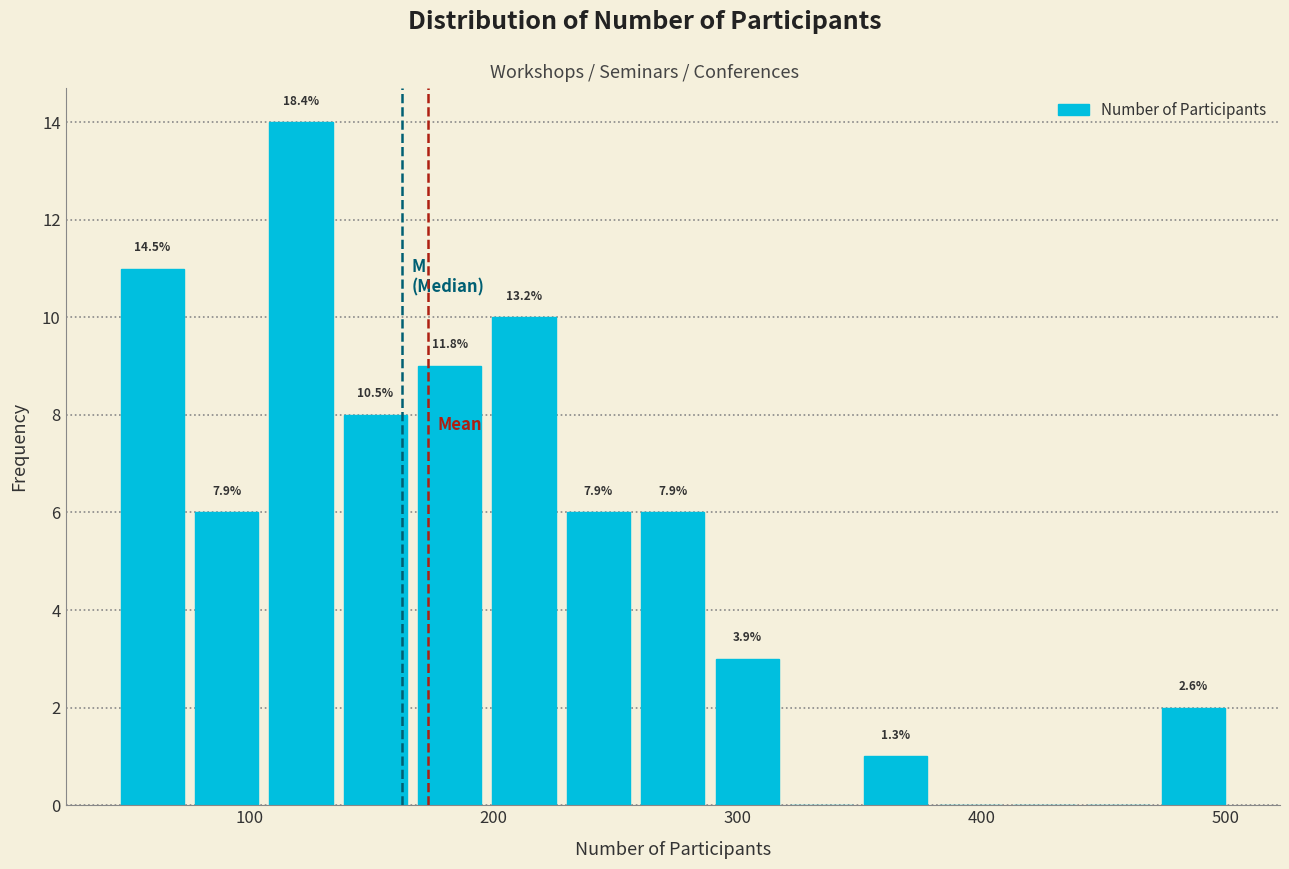

Read against the x-axis, roughly where is the centre of the tallest bar?

120